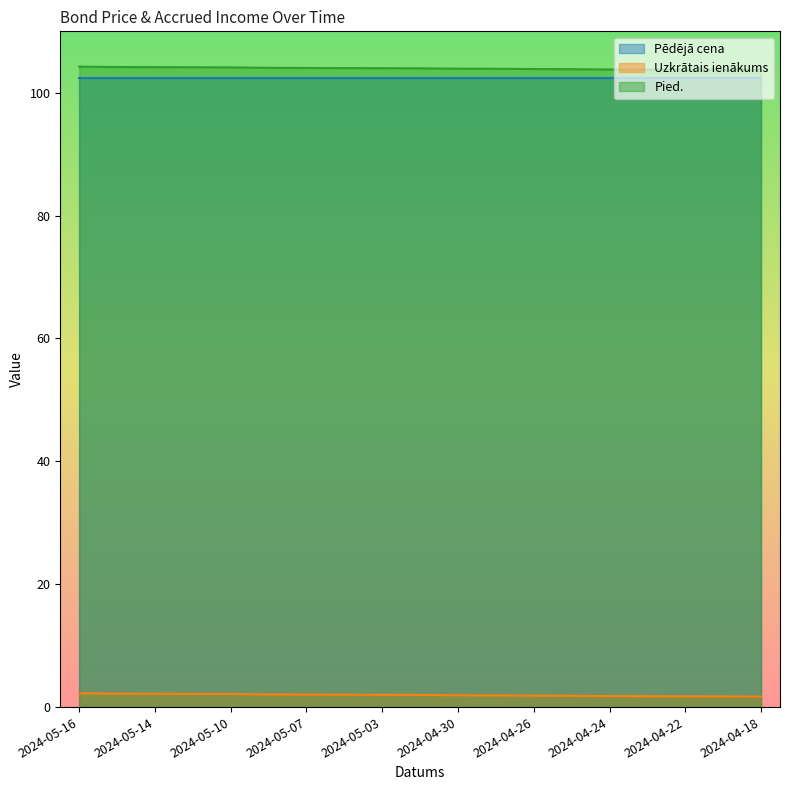

What is the label of the 17th point from the left?

2024-04-22